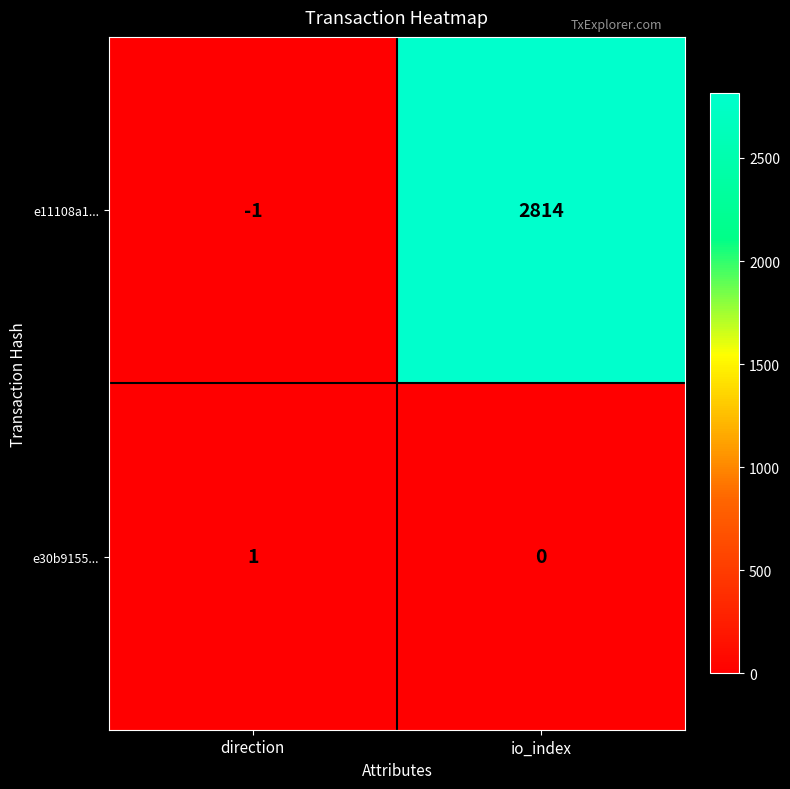

What is the difference between the maximum and minimum values in the e11108a1... series?

2815